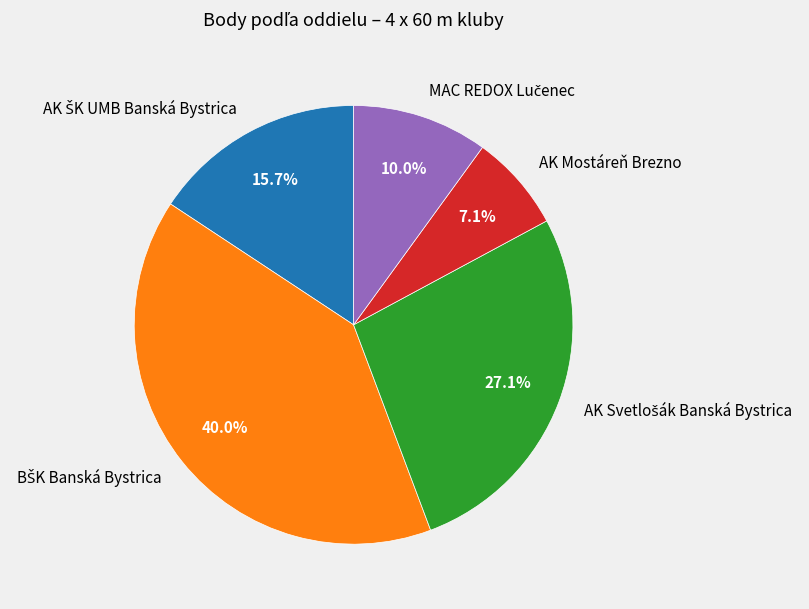

How many segments does this pie chart have?

5